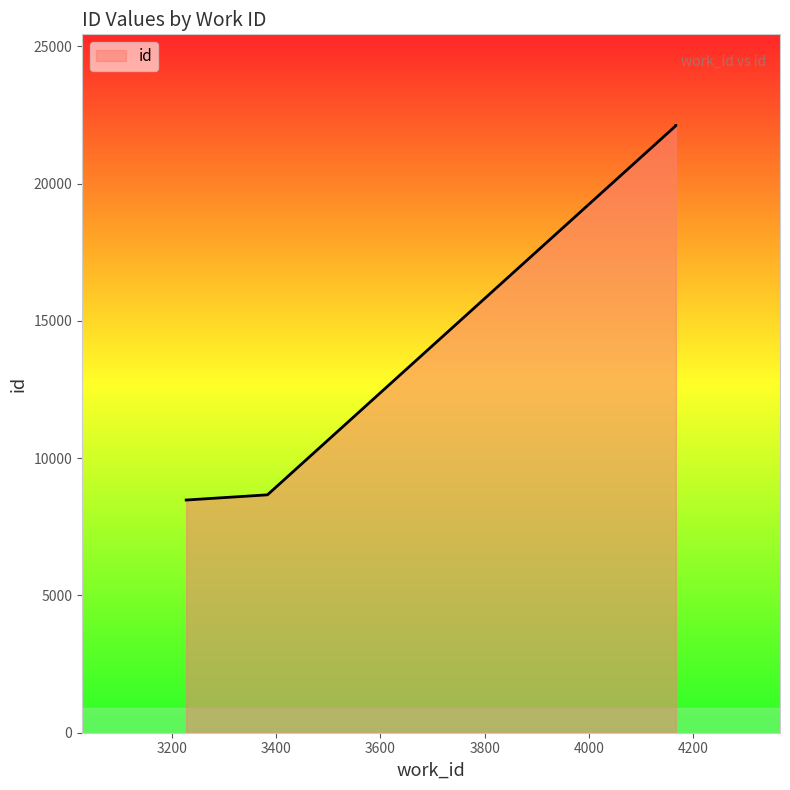

How many data points are less than 22111?

3